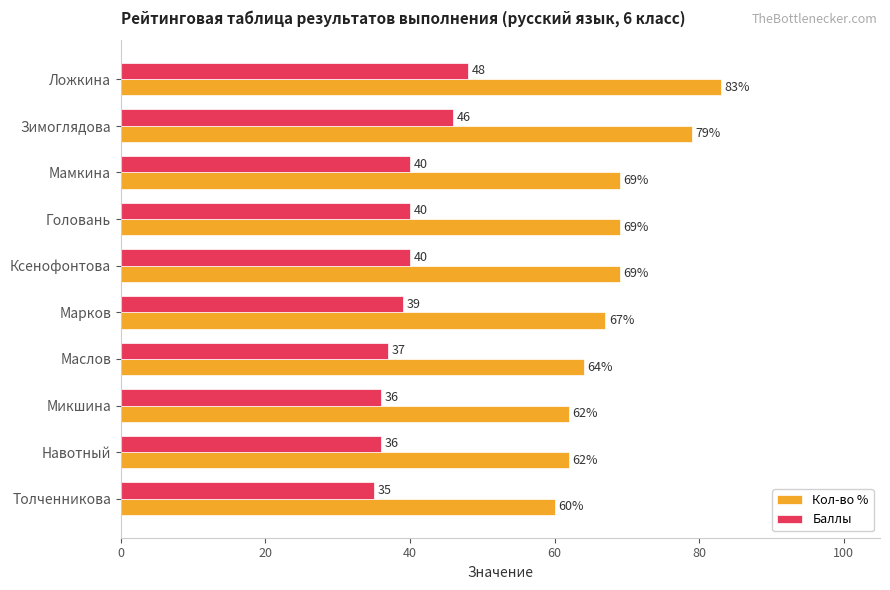

Is the value of Кол-во % at Толченникова greater than the value of Баллы at Микшина?

Yes